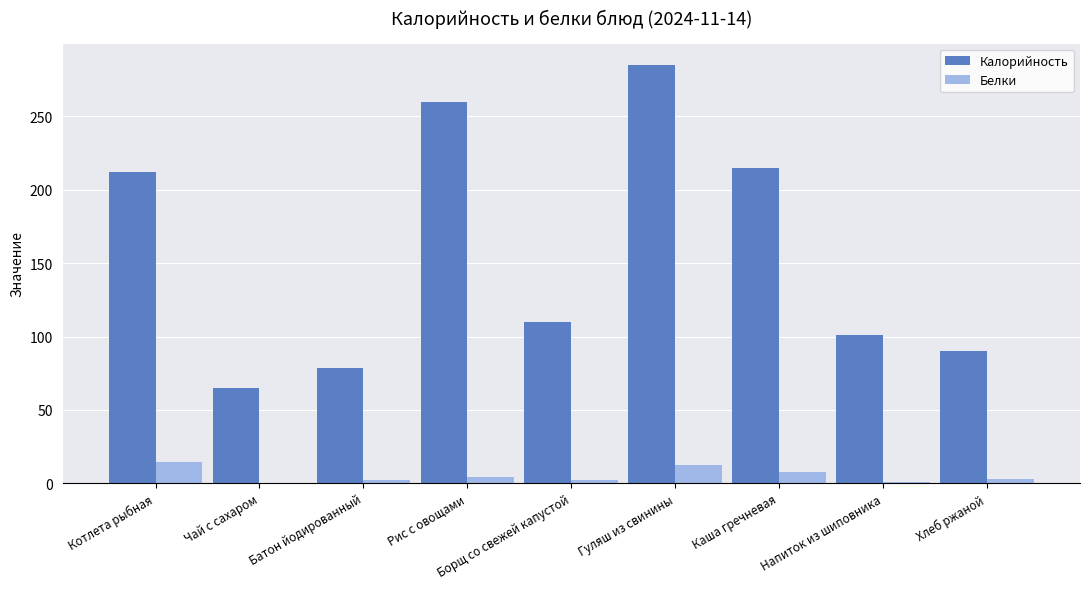

What is the difference between the Калорийность values at Каша гречневая and Напиток из шиповника?

113.3